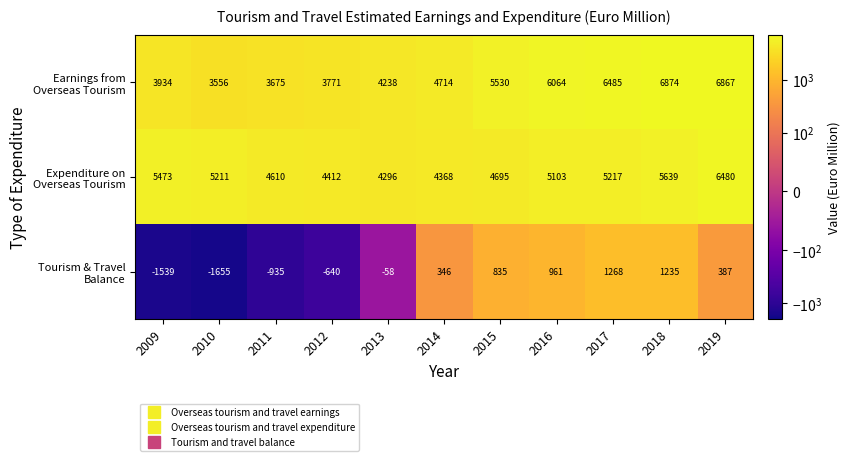

At which category is the sum across all series the highest?

2018